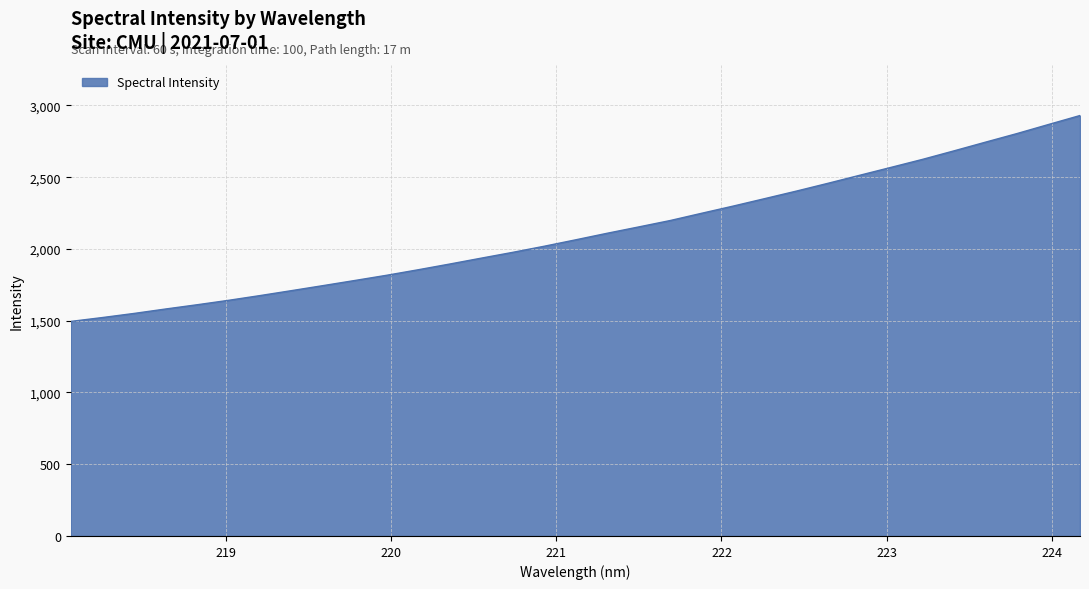

What is the difference between the maximum and minimum values?

1434.9